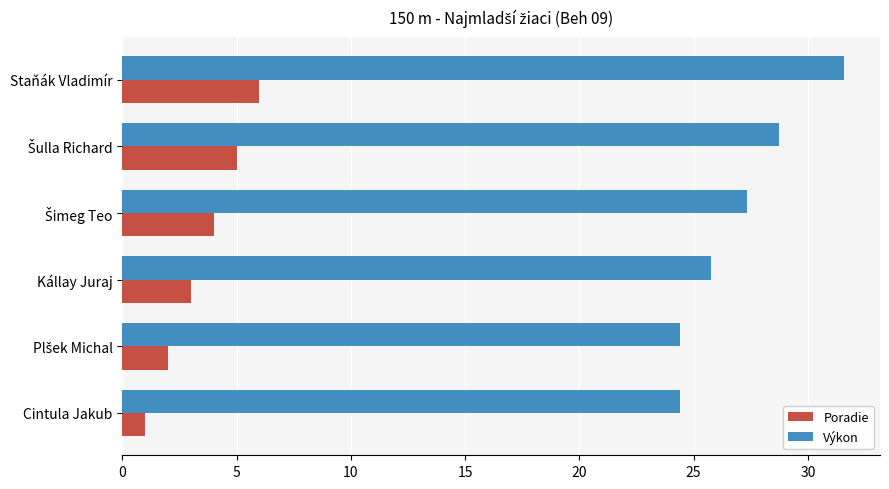

What is the spread (max minus min) of values at Kállay Juraj?

22.8